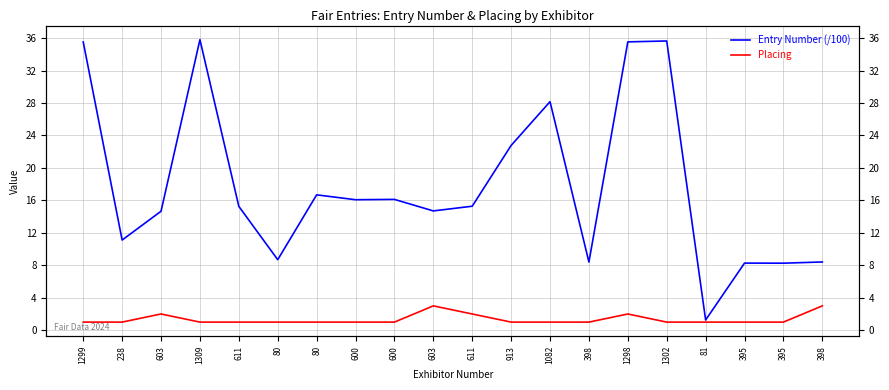

What is the spread (max minus min) of values at 81?

0.3